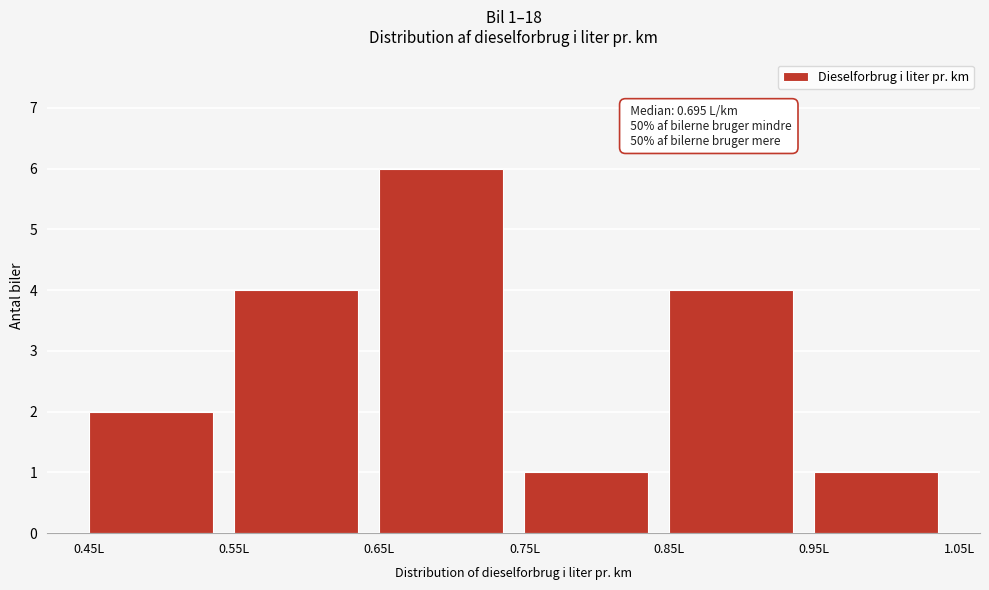

Over which range of the x-axis is the bar tallest?

0.65 to 0.75